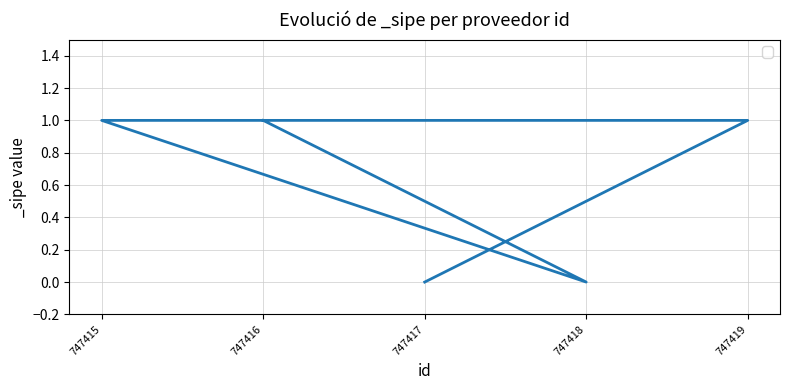

Reading right to left, what are all the values shown in this chart?

1	0	1	0	1	0